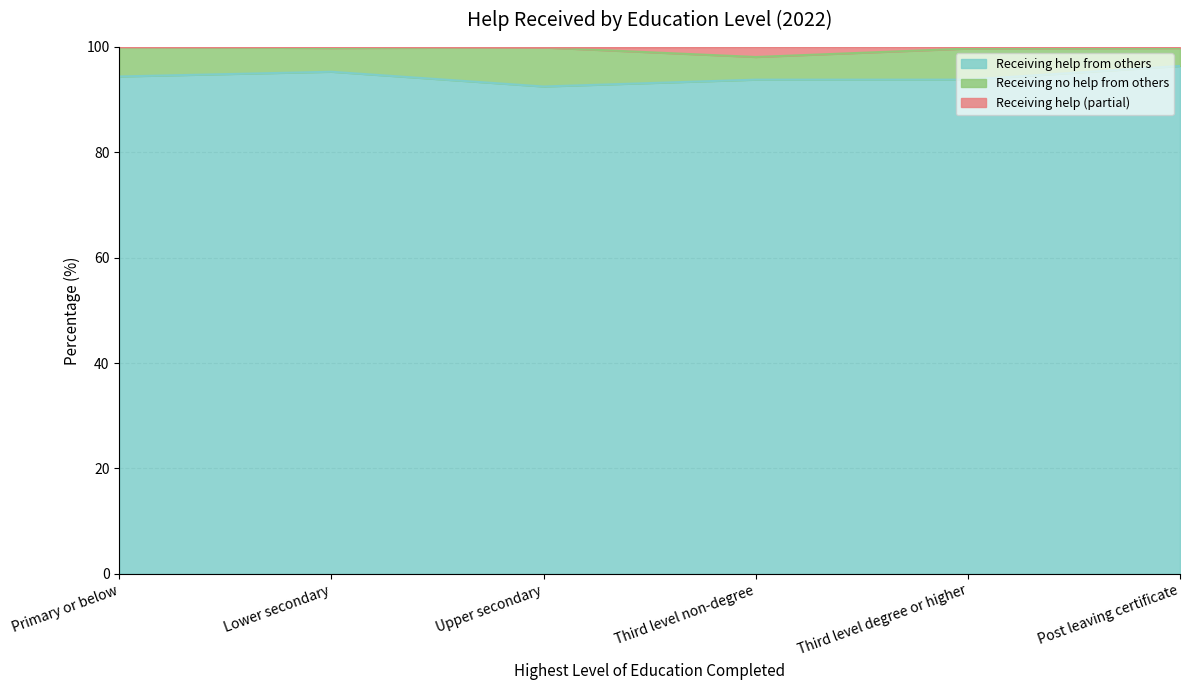

True or false: Receiving help from others and Receiving help (partial) intersect in this chart.

False